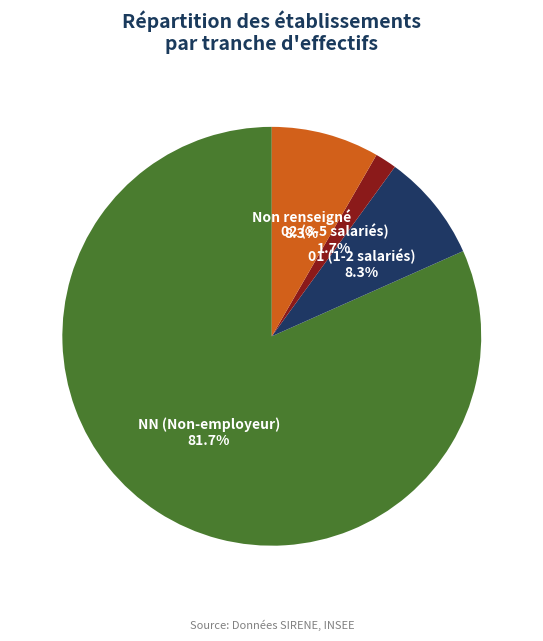

Which slice is the largest?

NN (Non-employeur)